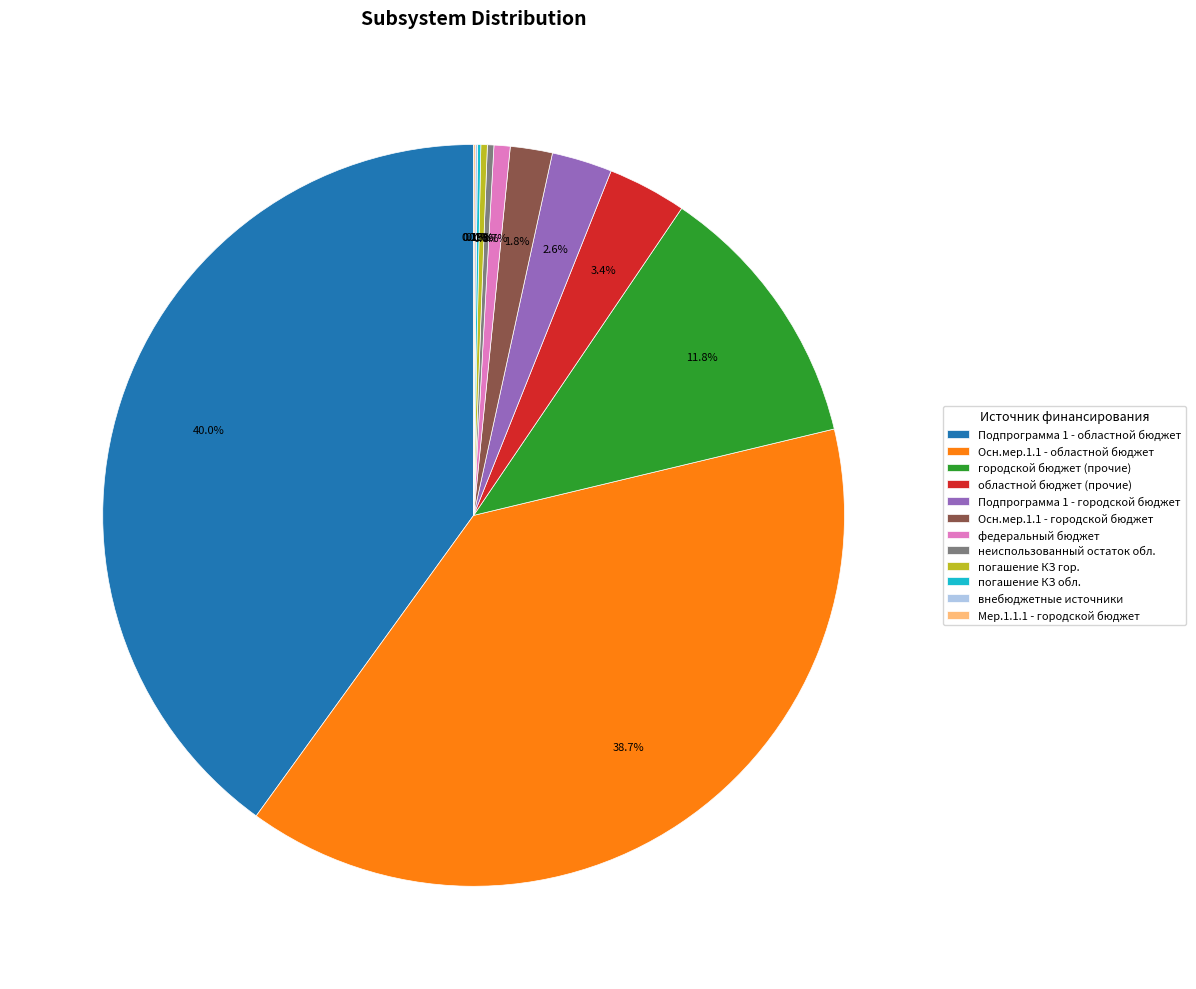

Which has a higher value, неиспользованный остаток обл. or Подпрограмма 1 - областной бюджет?

Подпрограмма 1 - областной бюджет